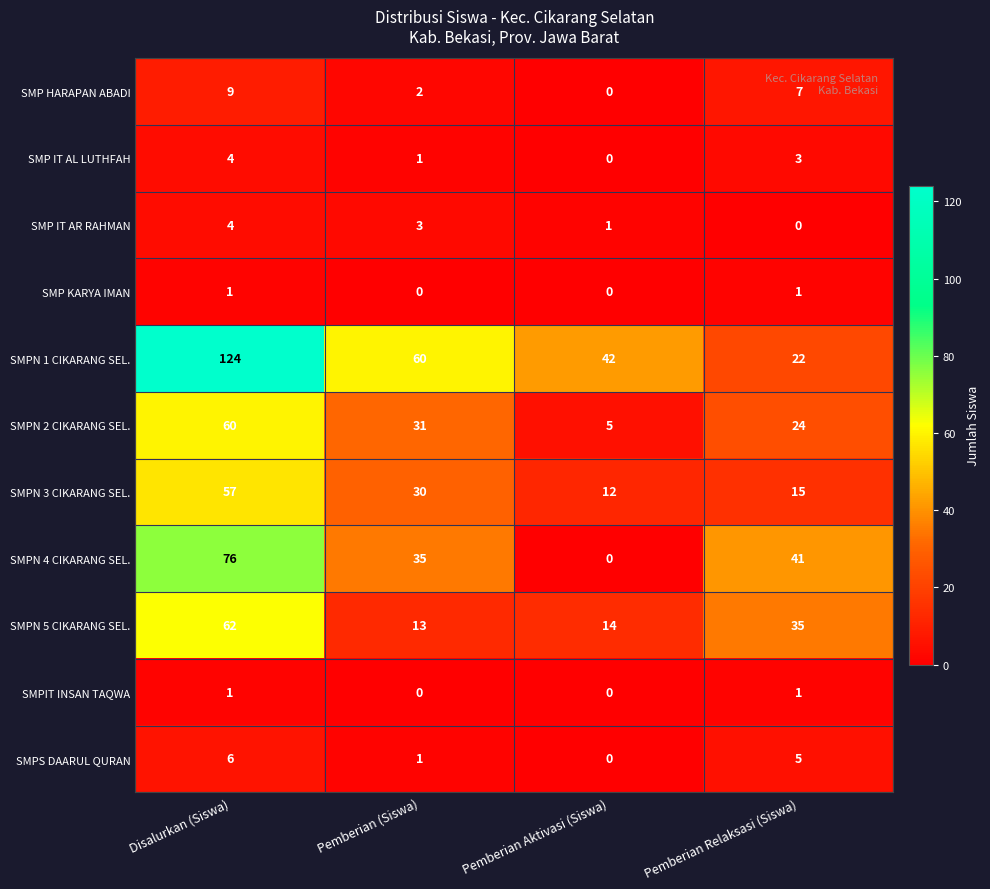

What is the highest value of the SMPN 1 CIKARANG SEL. series?

124